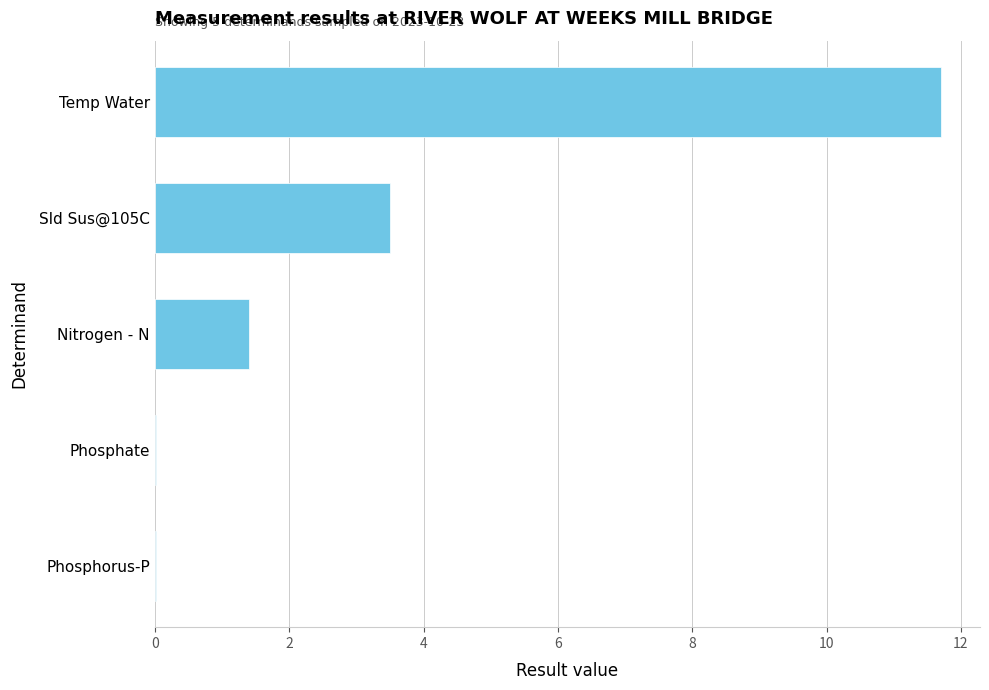

How many distinct data groups are displayed?

1